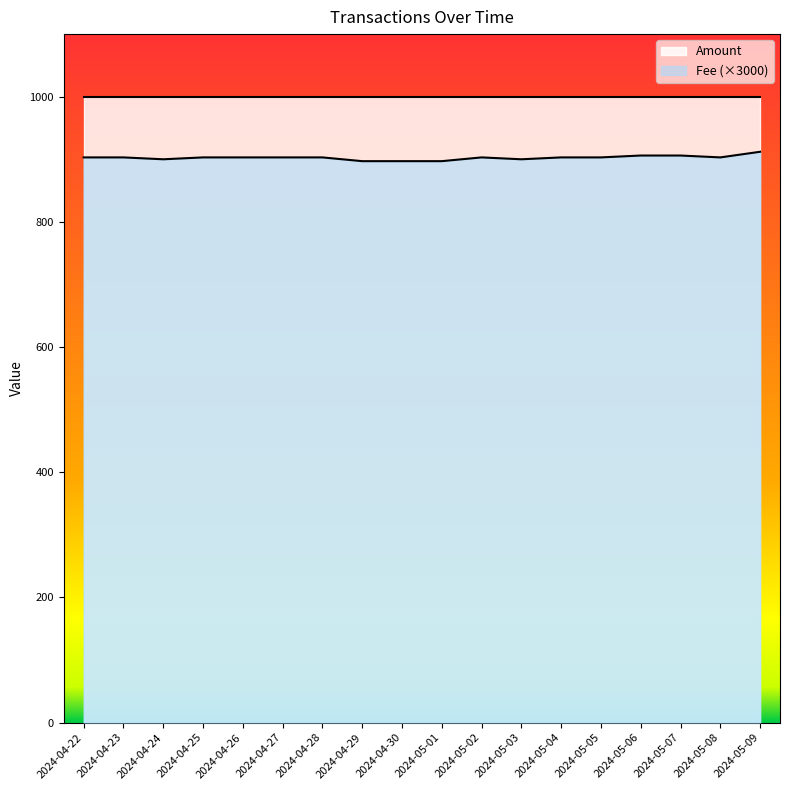

List the labels in order of value, largest first.

2024-05-09, 2024-05-06, 2024-05-07, 2024-04-22, 2024-04-23, 2024-04-25, 2024-04-26, 2024-04-27, 2024-04-28, 2024-05-02, 2024-05-04, 2024-05-05, 2024-05-08, 2024-04-24, 2024-05-03, 2024-04-29, 2024-04-30, 2024-05-01